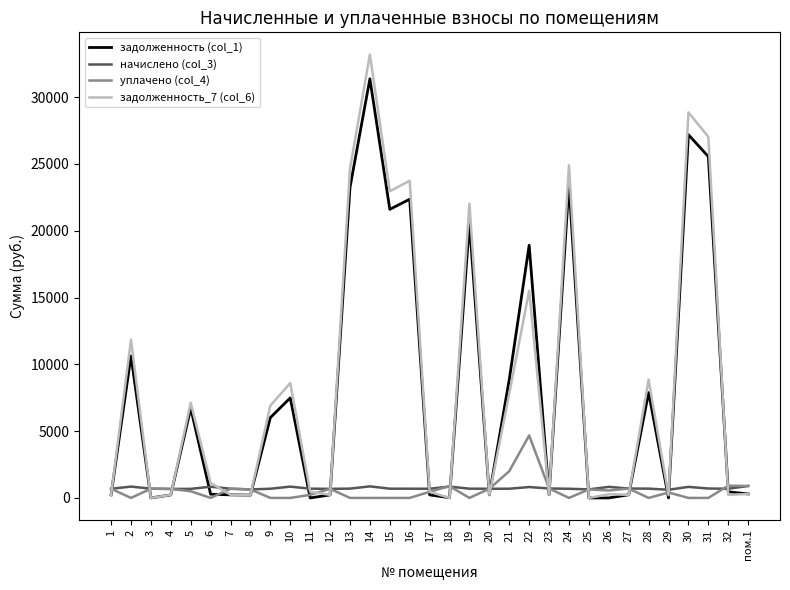

List the series in order of their peak value, highest first.

задолженность_7 (col_6), задолженность (col_1), уплачено (col_4), начислено (col_3)